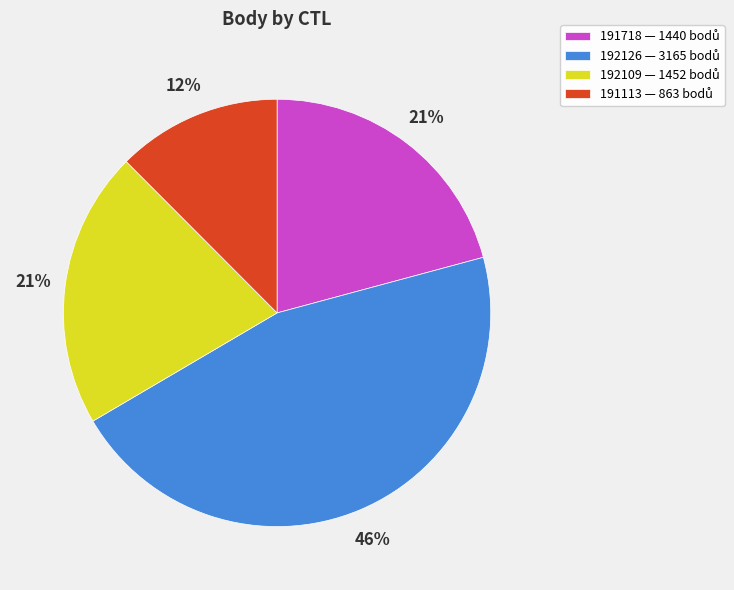

To the nearest percent, what is the average slice percentage?

25%